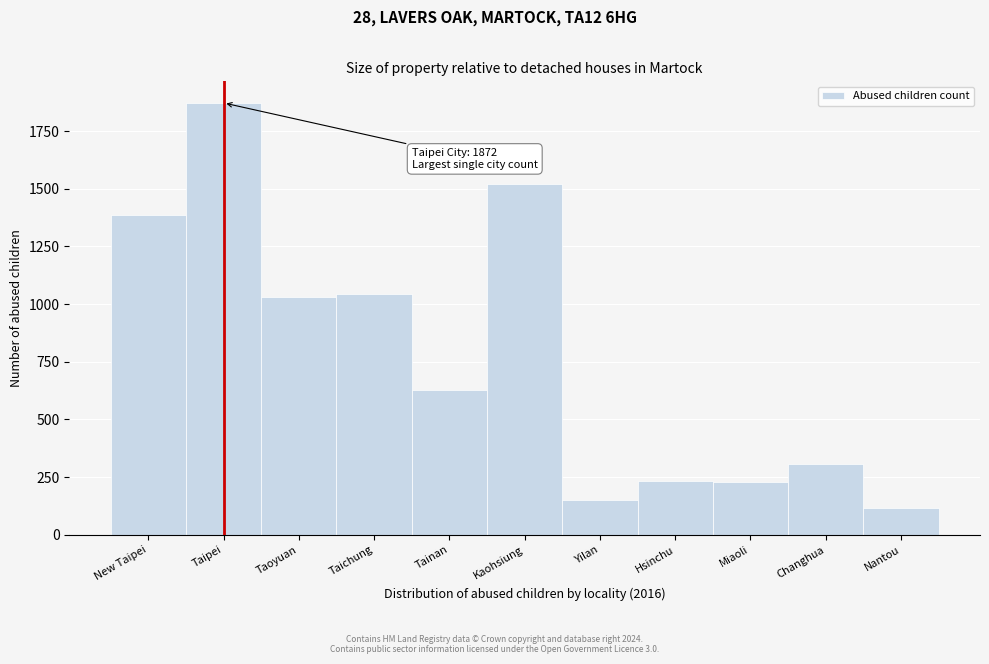

What is the label of the 3rd bar from the left?

Taoyuan